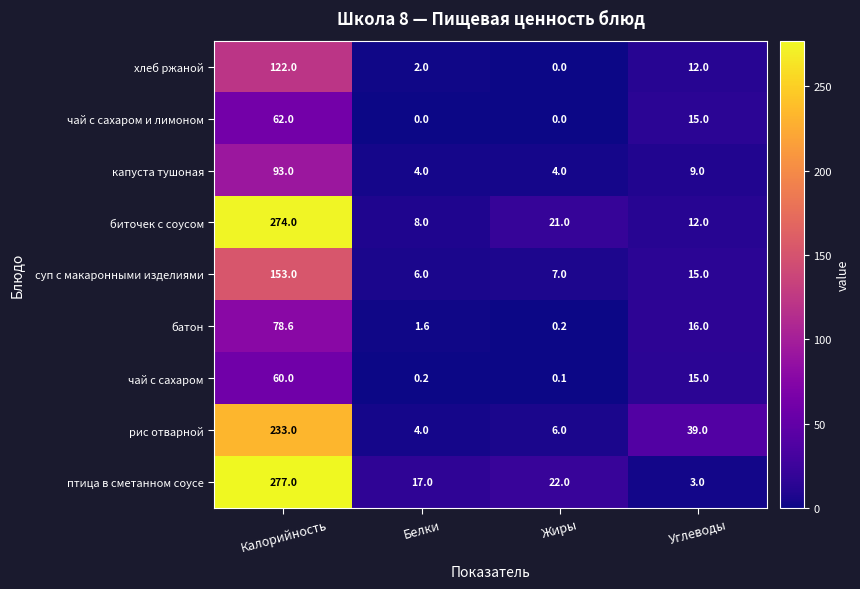

At which label does чай с сахаром reach its minimum?

Жиры